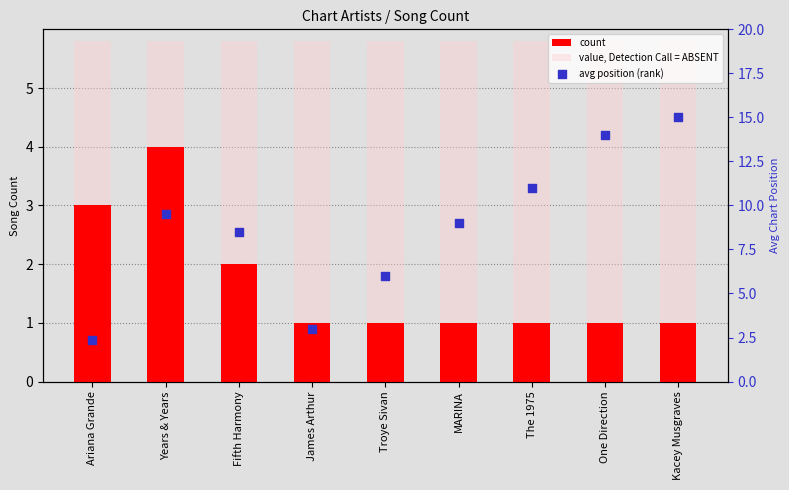

Is the value of avg position (rank) at MARINA greater than the value of value, Detection Call = ABSENT at Kacey Musgraves?

Yes